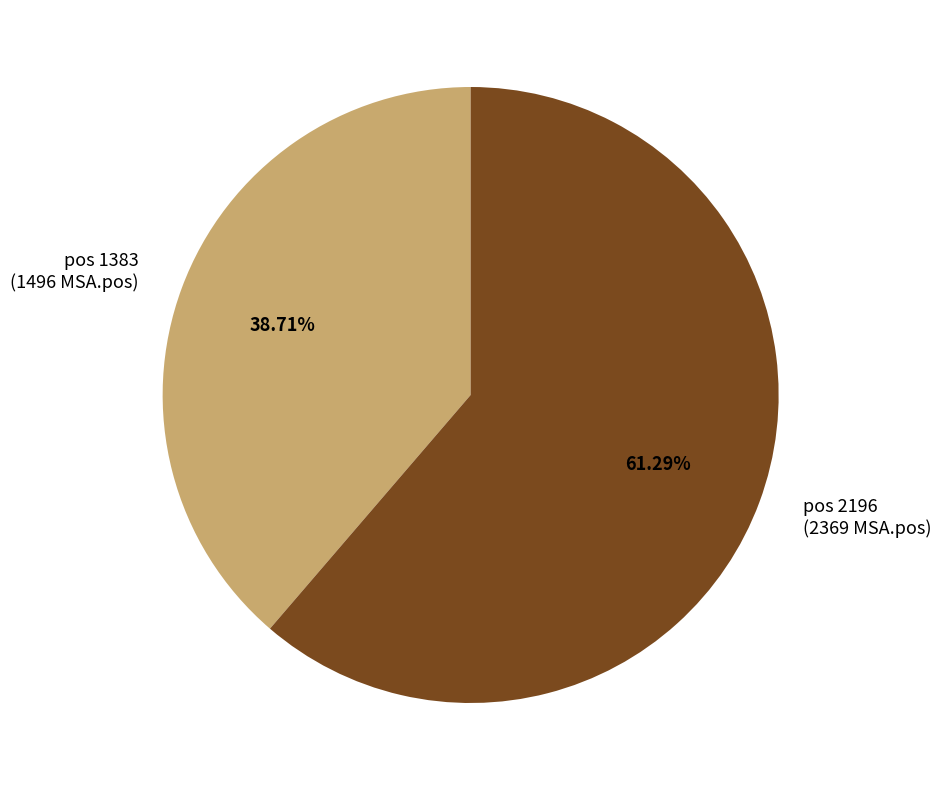

Does any single category account for the majority?

Yes